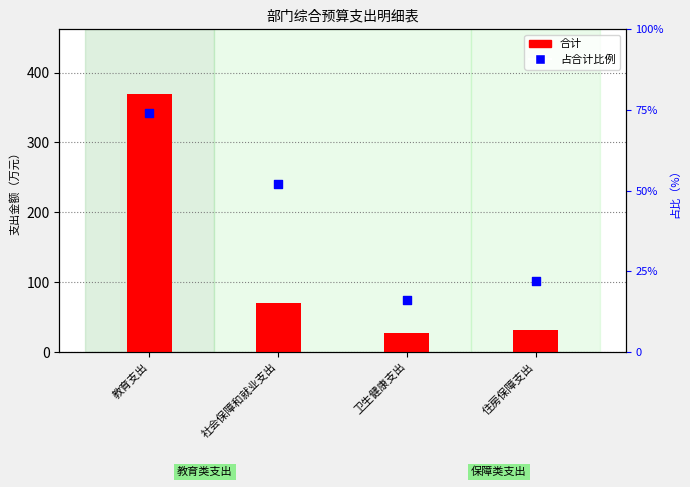

Is the value of 占合计比例 at 卫生健康支出 greater than the value of 合计 at 住房保障支出?

No